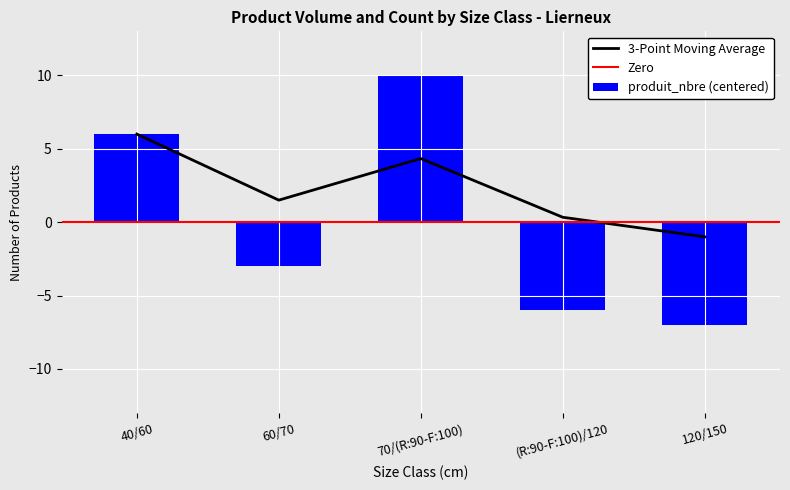

Rank the categories by value from lowest to highest.

120/150, (R:90-F:100)/120, 60/70, 40/60, 70/(R:90-F:100)